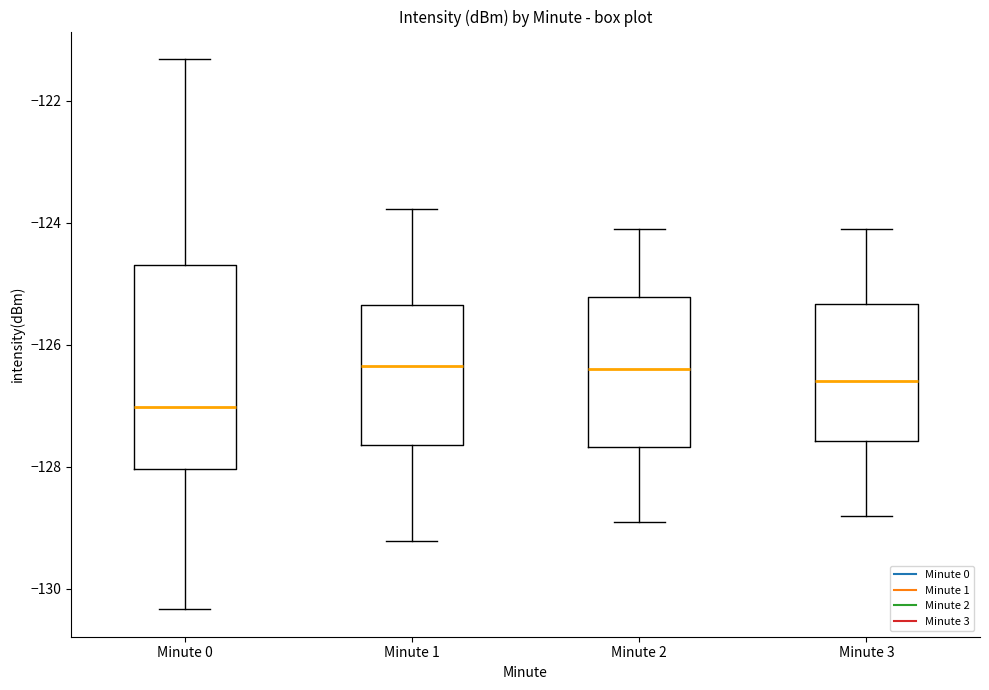

Which box is the tallest, from its lower edge to its upper edge?

Minute 0